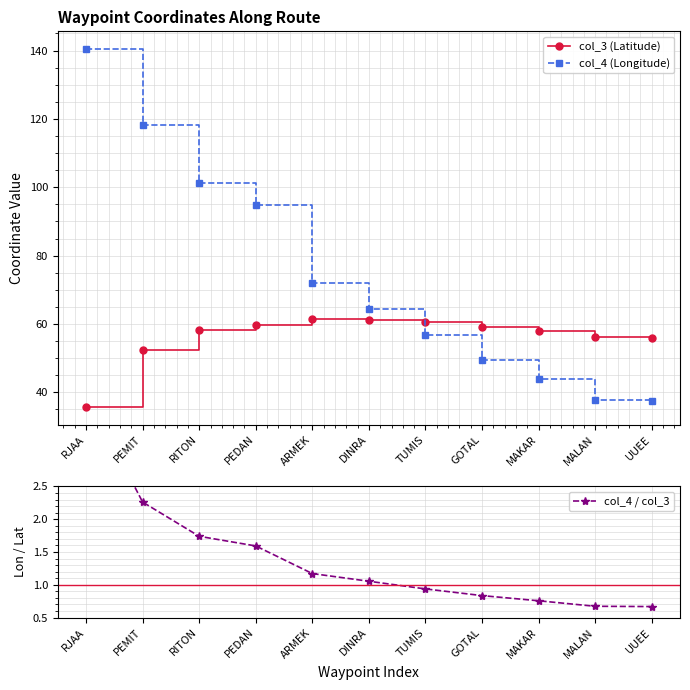

Rank the categories by col_4 (Longitude) value from lowest to highest.

UUEE, MALAN, MAKAR, GOTAL, TUMIS, DINRA, ARMEK, PEDAN, RITON, PEMIT, RJAA